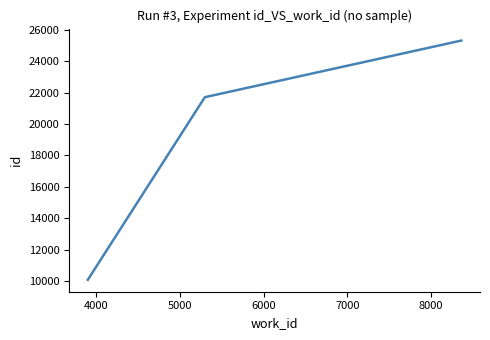

What is the greatest value displayed?

25322